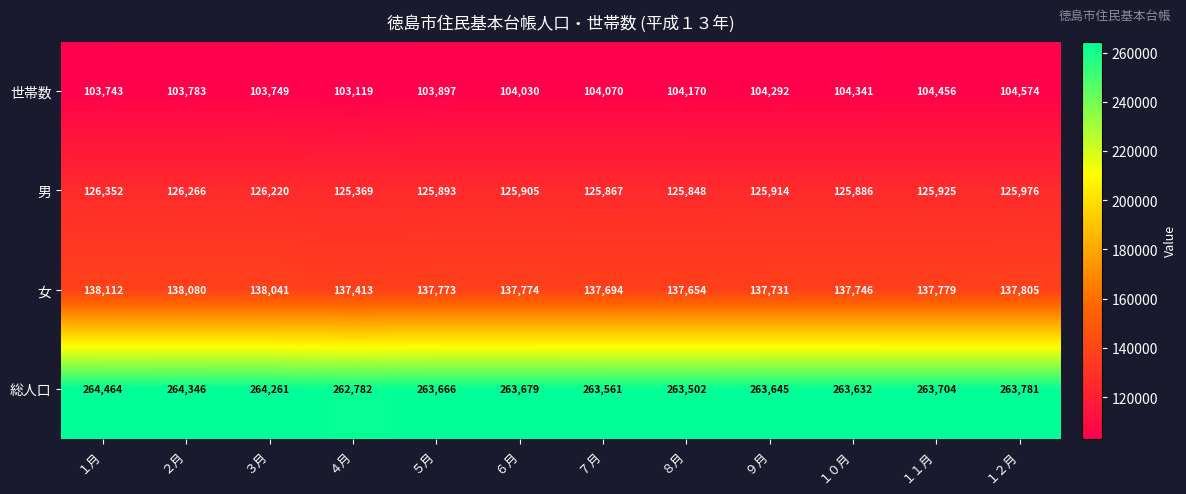

List the series in order of their peak value, highest first.

総人口, 女, 男, 世帯数